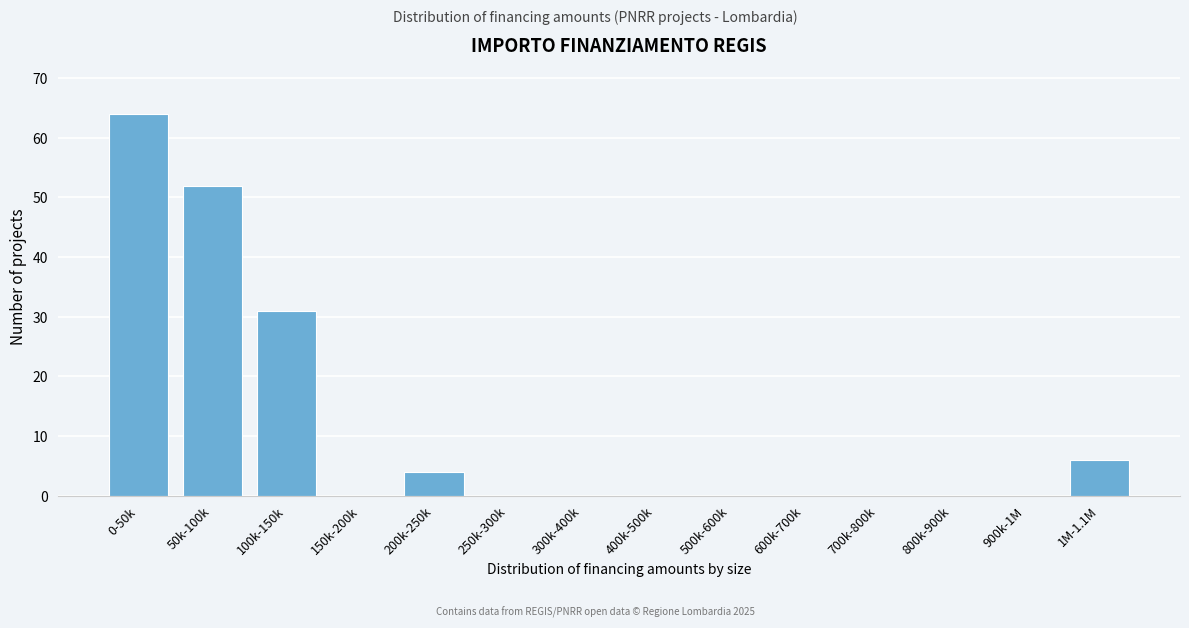

Reading right to left, transcribe all the data shown in this chart.

1M-1.1M=6	900k-1M=0	800k-900k=0	700k-800k=0	600k-700k=0	500k-600k=0	400k-500k=0	300k-400k=0	250k-300k=0	200k-250k=4	150k-200k=0	100k-150k=31	50k-100k=52	0-50k=64